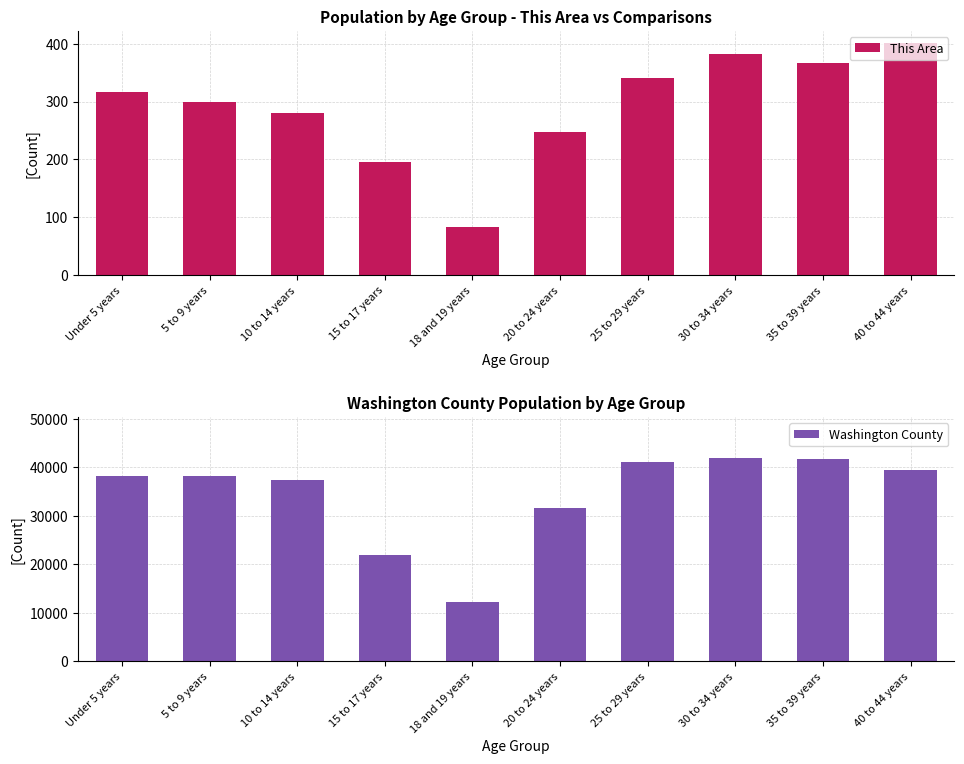

Between 10 to 14 years and 15 to 17 years, which series saw the biggest shift?

Washington County